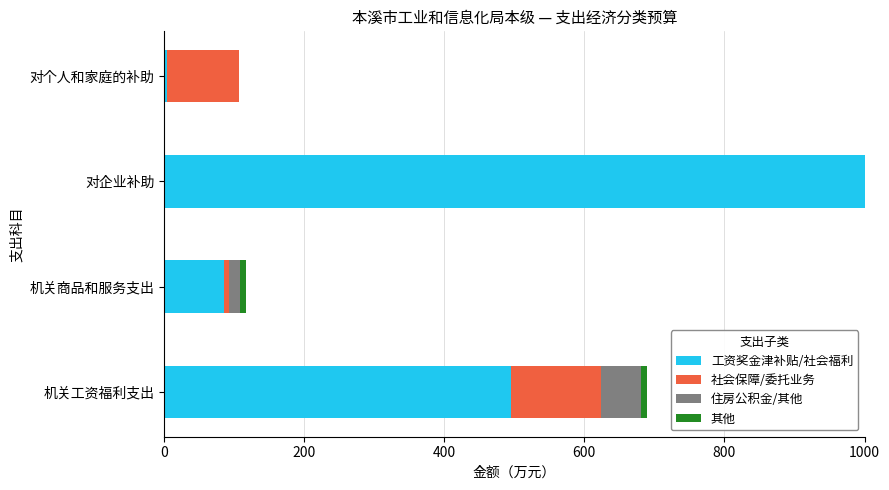

True or false: 工资奖金津补贴/社会福利 has a value of 1000.0 at 对企业补助.

True